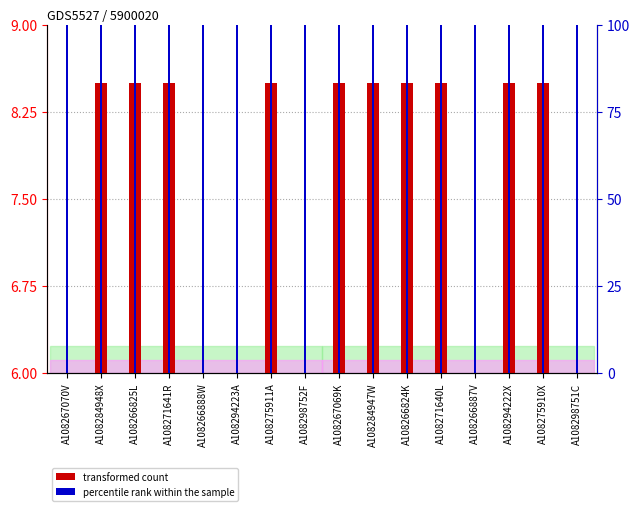

Reading left to right, list all the values displayed in this chart.

transformed count: 6.0	8.5	8.5	8.5	6.0	6.0	8.5	6.0	8.5	8.5	8.5	8.5	6.0	8.5	8.5	6.0
percentile rank within the sample: 100.0	100.0	100.0	100.0	100.0	100.0	100.0	100.0	100.0	100.0	100.0	100.0	100.0	100.0	100.0	100.0